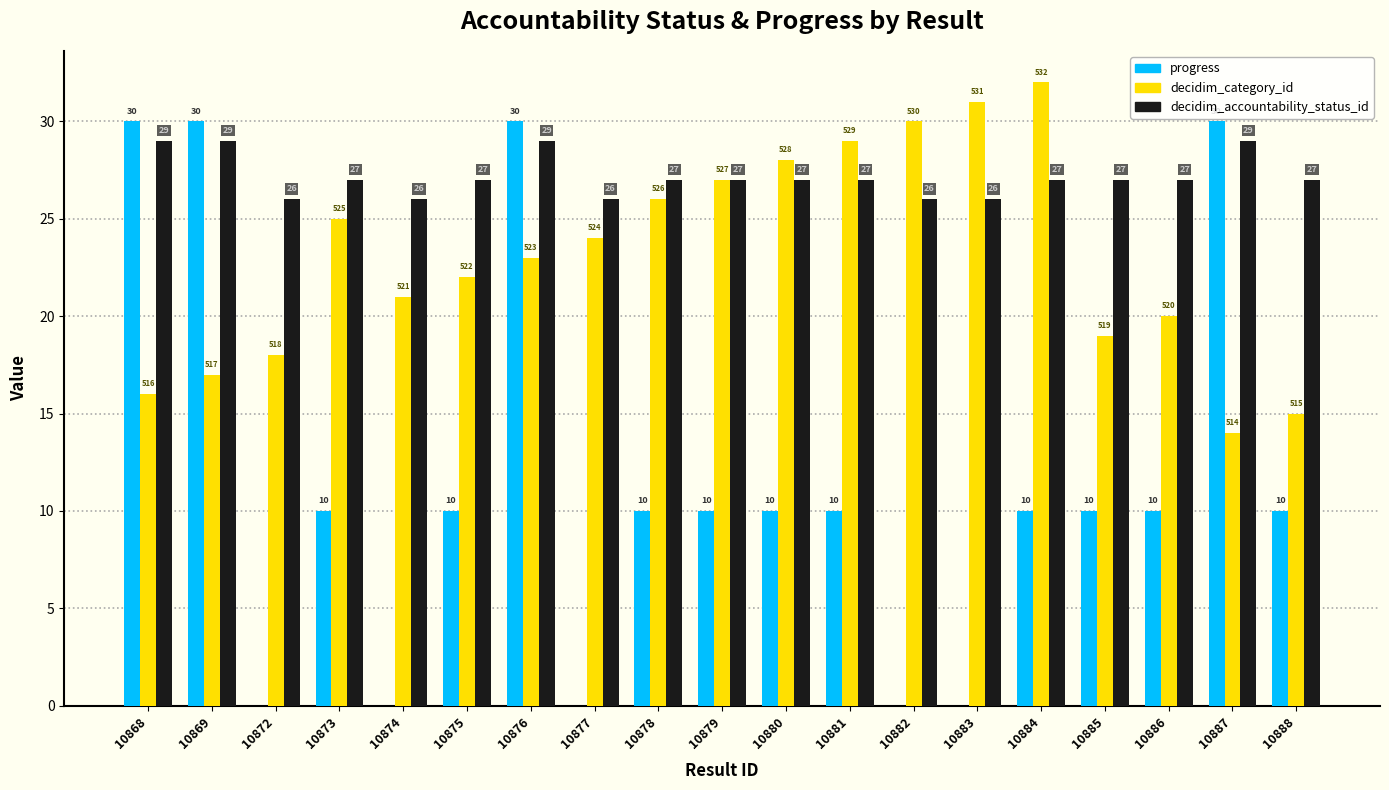

The decidim_category_id series shows 18 at 10872. True or false?

True